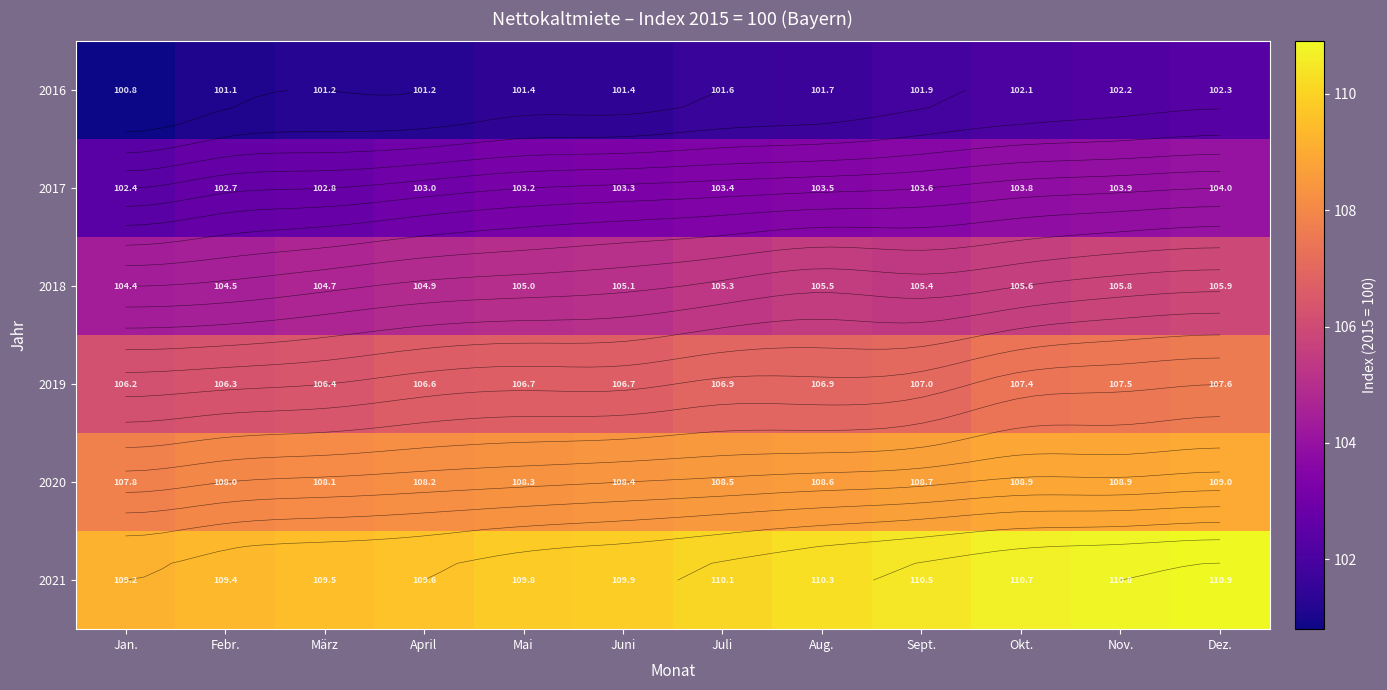

What is the total value across all series at Dez.?

639.7